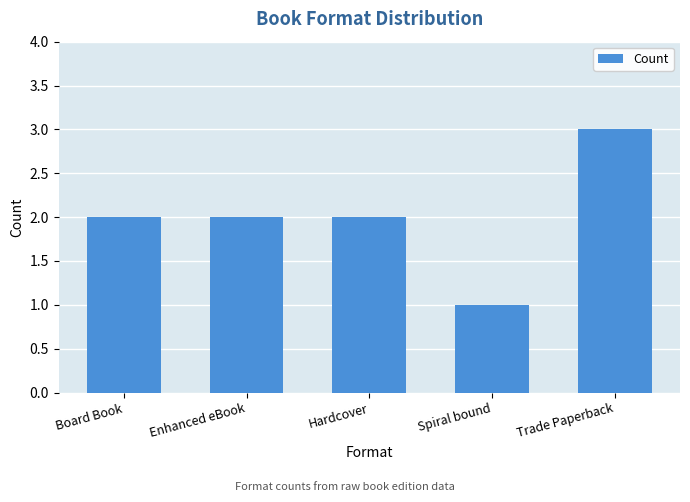

What is the minimum value shown in the chart?

1